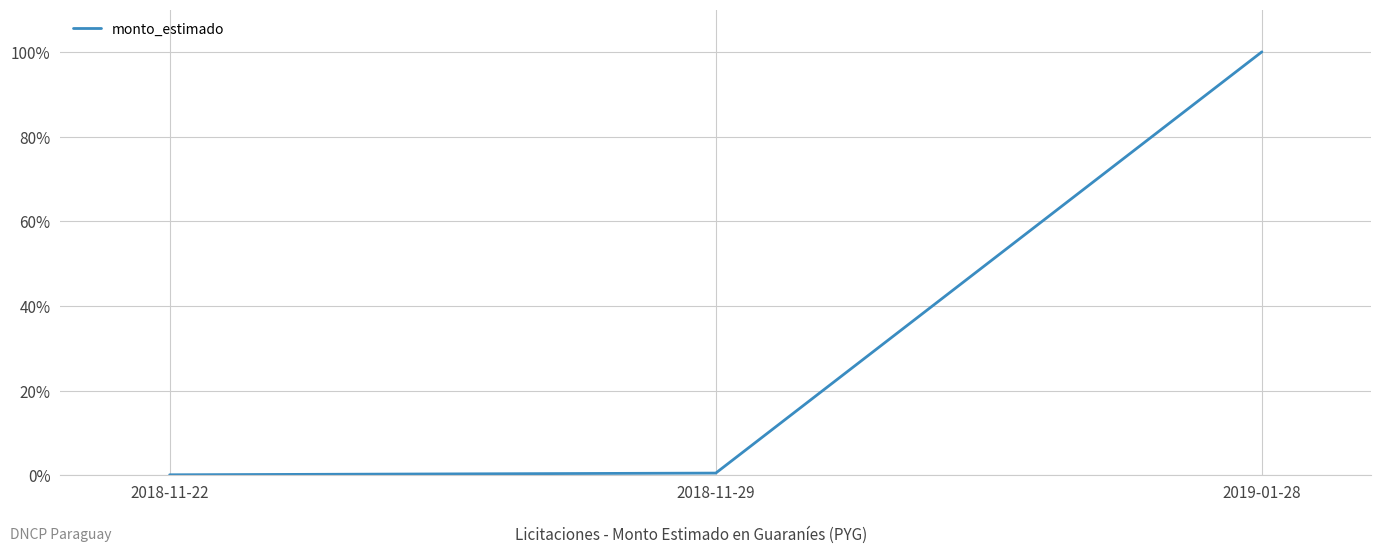

Does the chart have visible grid lines?

Yes